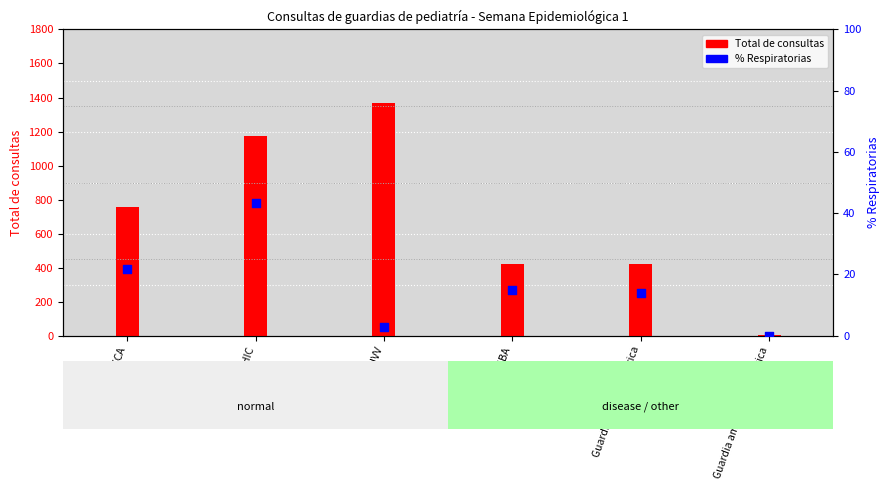

What are all the series names shown in the legend?

Total de consultas, % Respiratorias